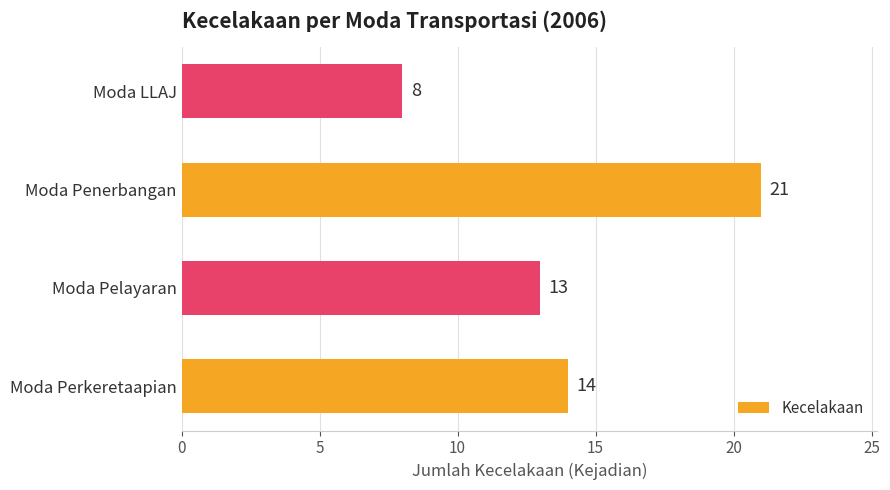

What is the difference between the maximum and minimum values?

13